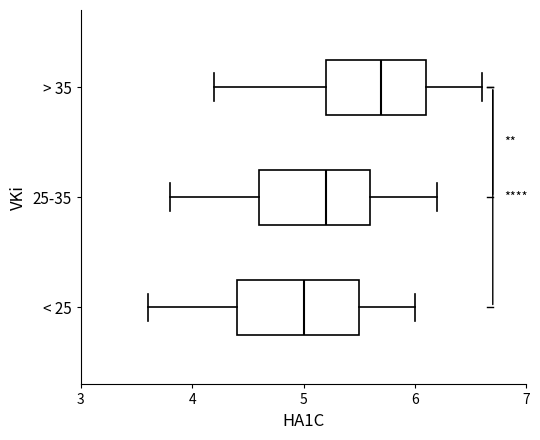

Reading bottom to top, transcribe this box plot: for each box, give where its median line is, the range the box spans, and where its two whiskers end, as read against the x-axis. The values are not printed on the chart, so give them approximately, as read against the axis.

< 25: median 5.0, box 4.4 to 5.5, whiskers 3.6 to 6.0
25-35: median 5.2, box 4.6 to 5.6, whiskers 3.8 to 6.2
> 35: median 5.7, box 5.2 to 6.1, whiskers 4.2 to 6.6